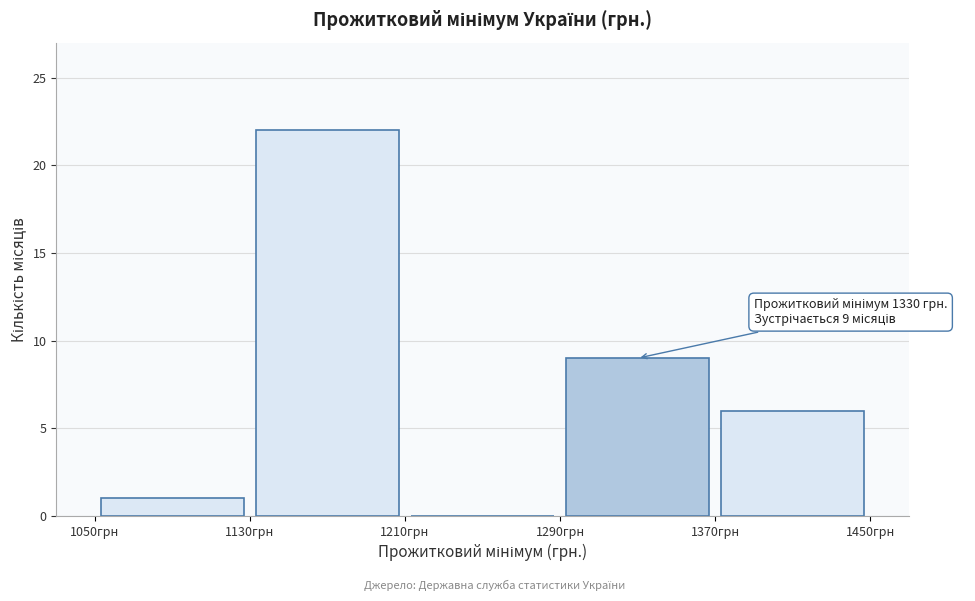

Over which range of the x-axis is the bar tallest?

1130 to 1210